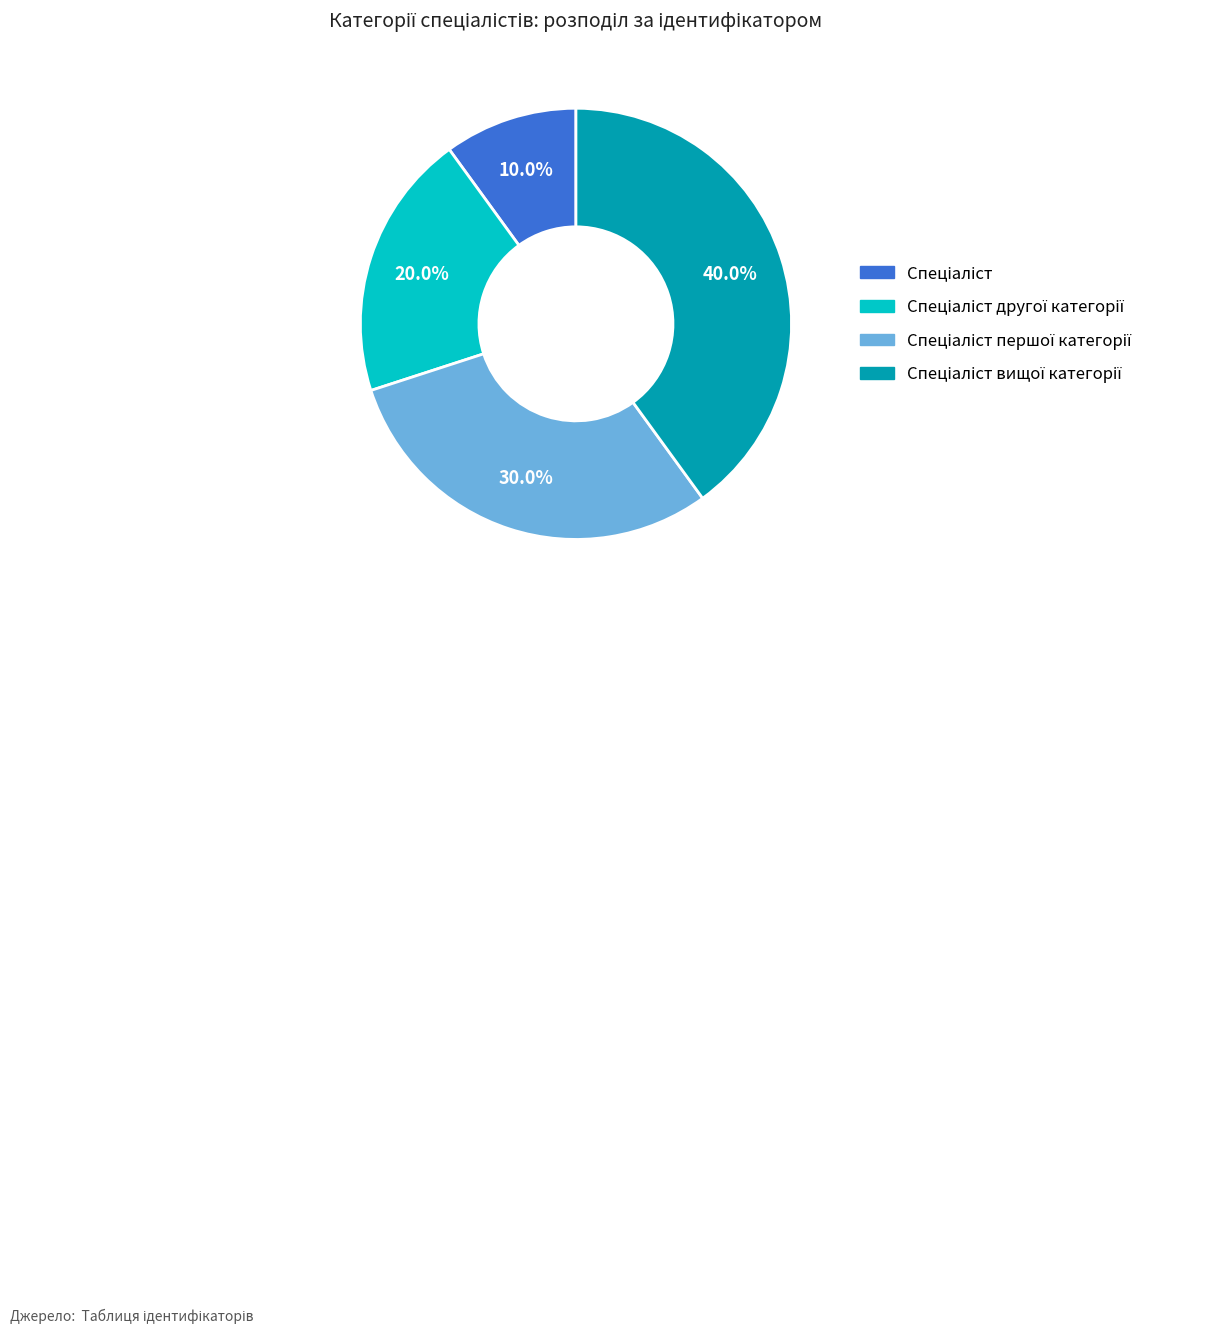

Does any single category account for the majority?

No